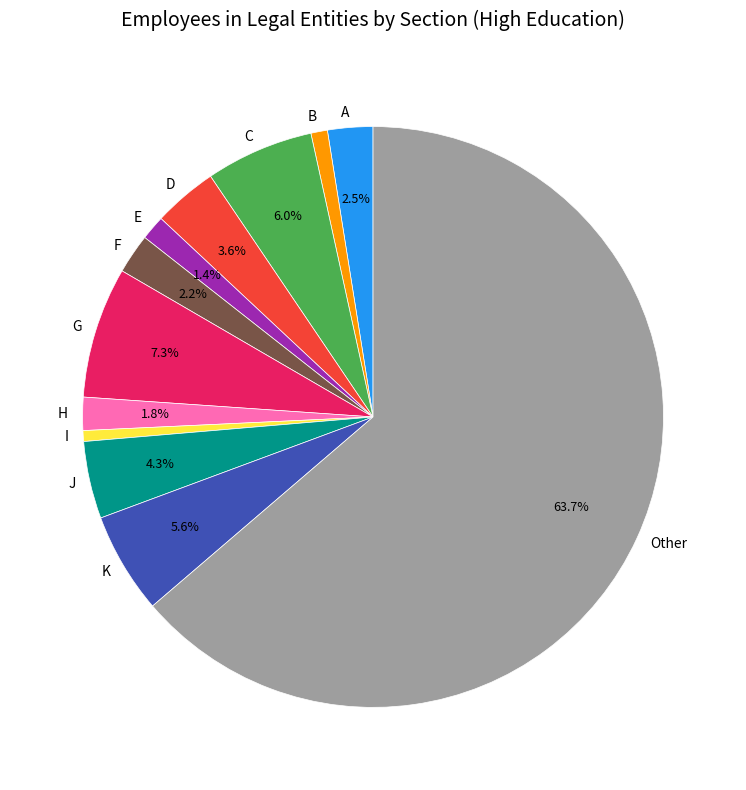

Combined, do I and C account for over 50%?

No